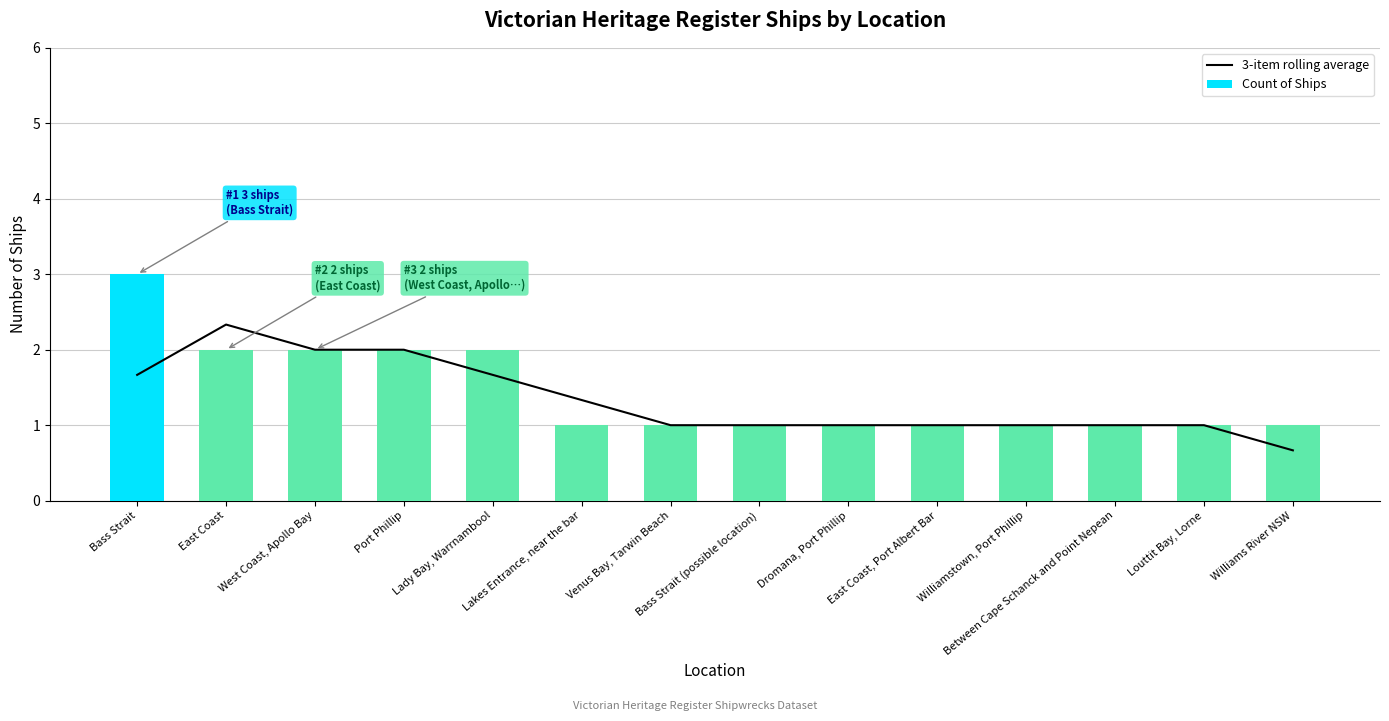

Is it true that 3-item rolling average equals 0.3 at Williamstown, Port Phillip?

False